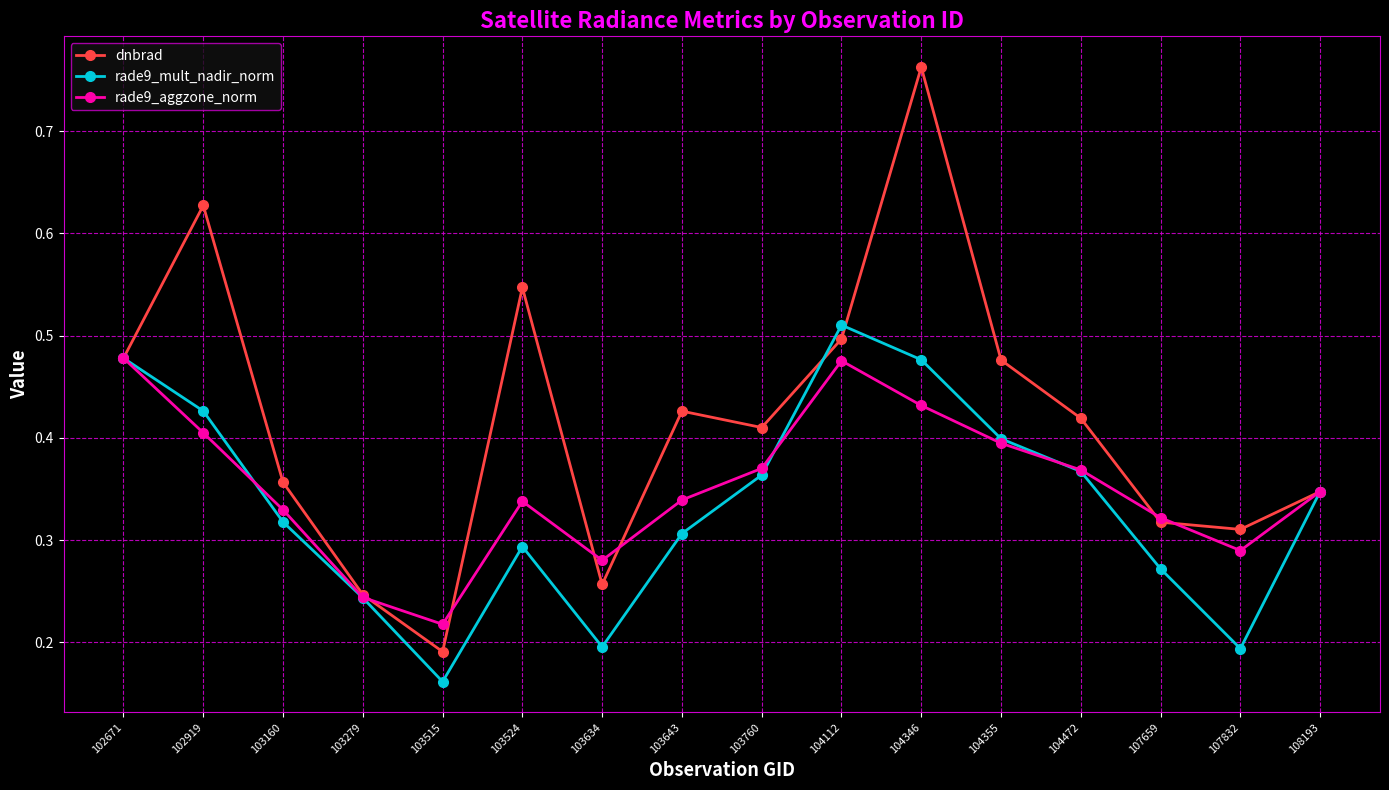

At which category is the sum across all series the highest?

104346